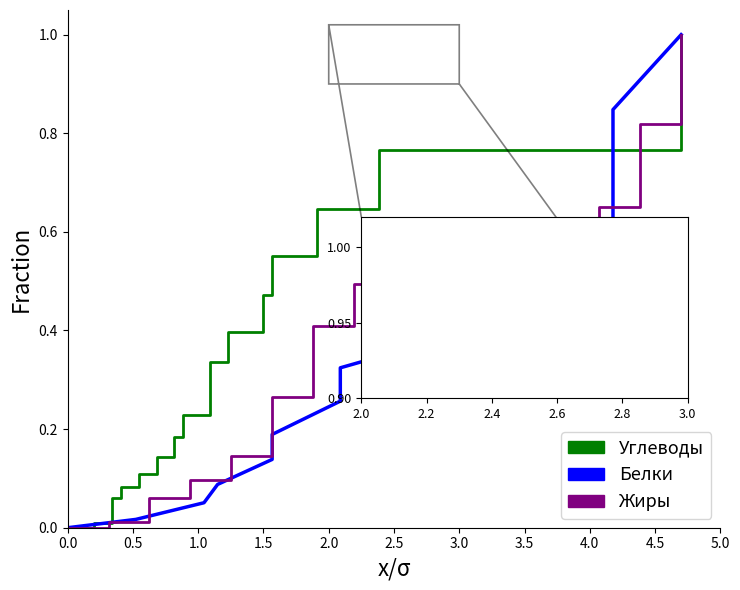

How many lines are shown in the chart?

3